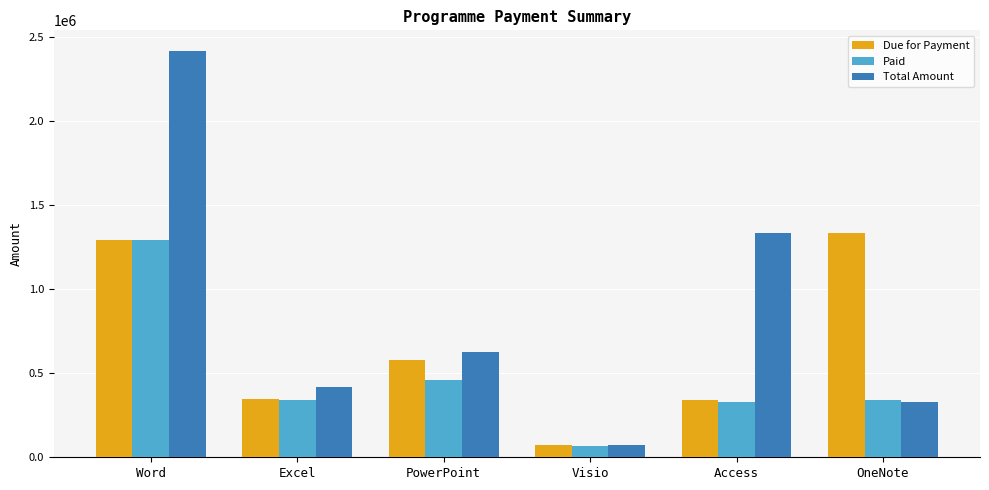

What is the sum of the Paid values at PowerPoint and Access?

786885